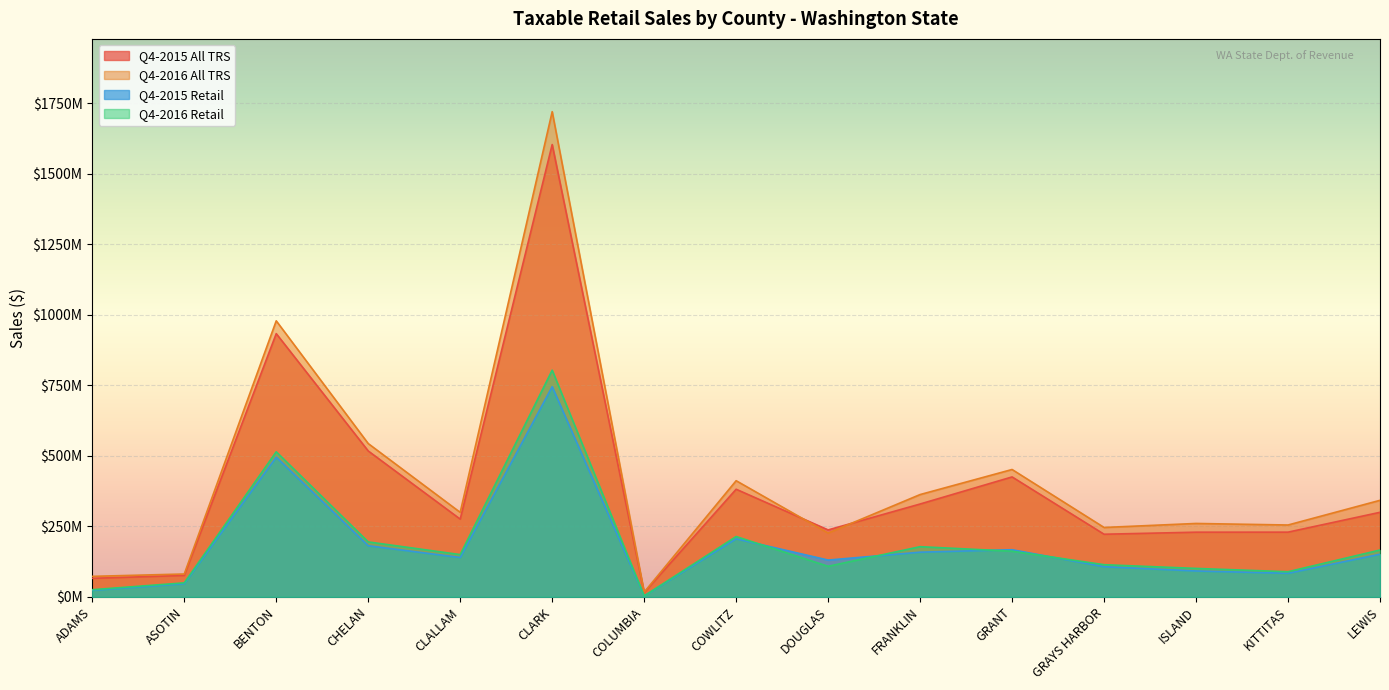

List the labels in order of Q4-2015 All TRS value, largest first.

CLARK, BENTON, CHELAN, GRANT, COWLITZ, FRANKLIN, LEWIS, CLALLAM, DOUGLAS, KITTITAS, ISLAND, GRAYS HARBOR, ASOTIN, ADAMS, COLUMBIA